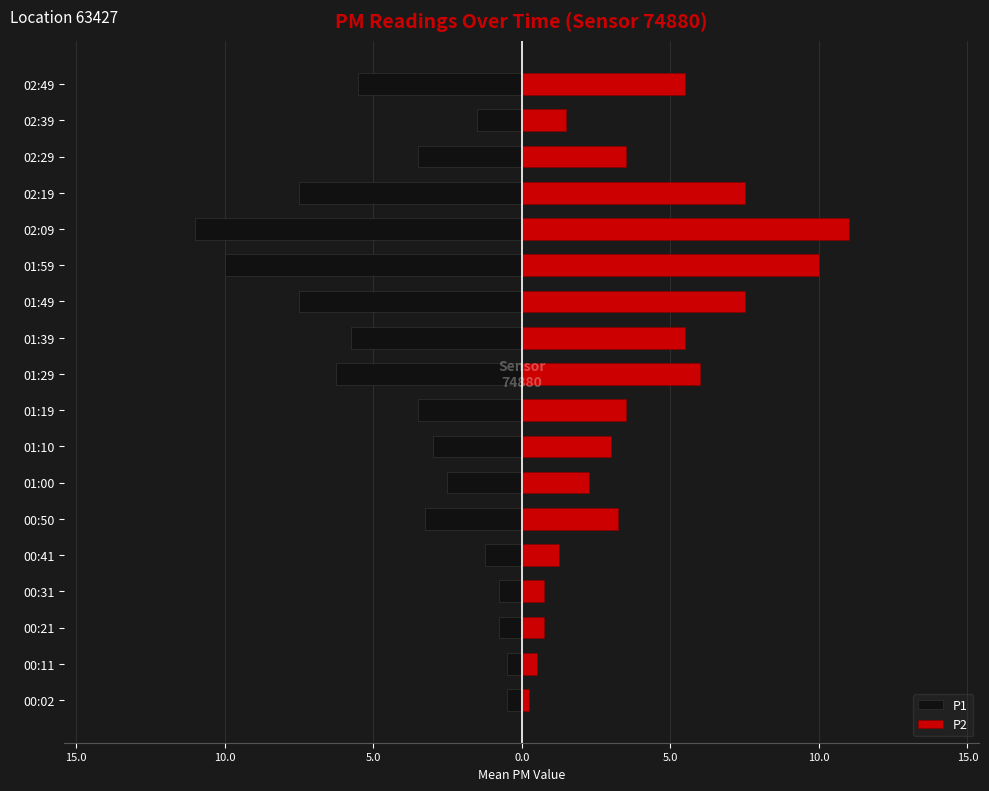

How many values in the P1 series exceed -3?

7